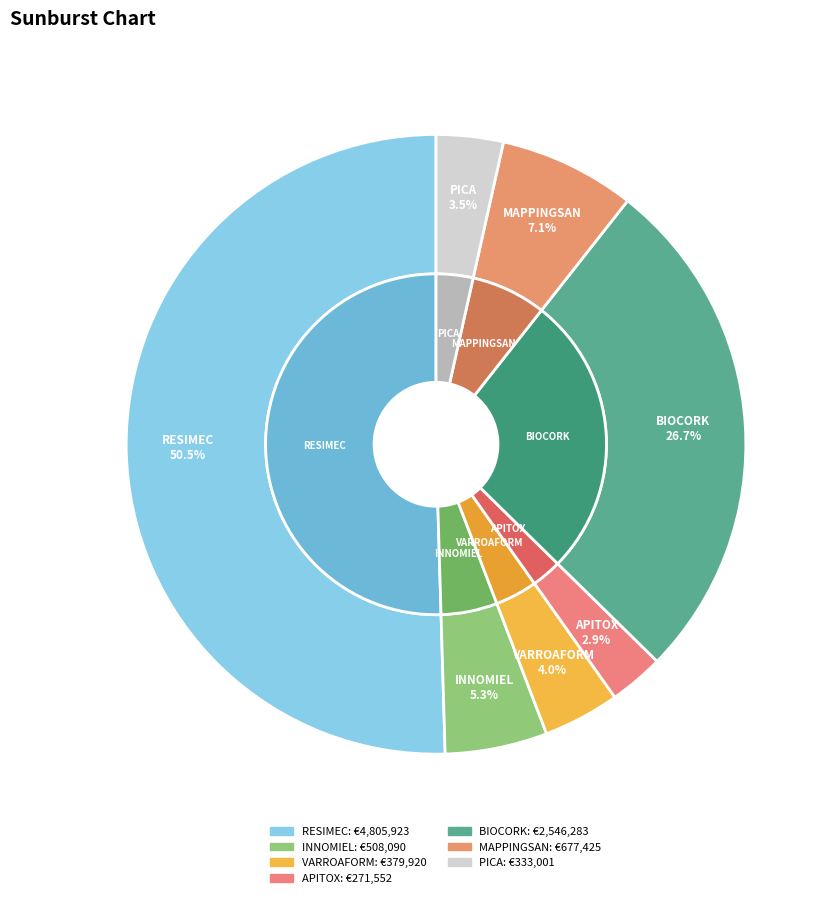

The INNOMIEL slice represents 5% of the pie. True or false?

True